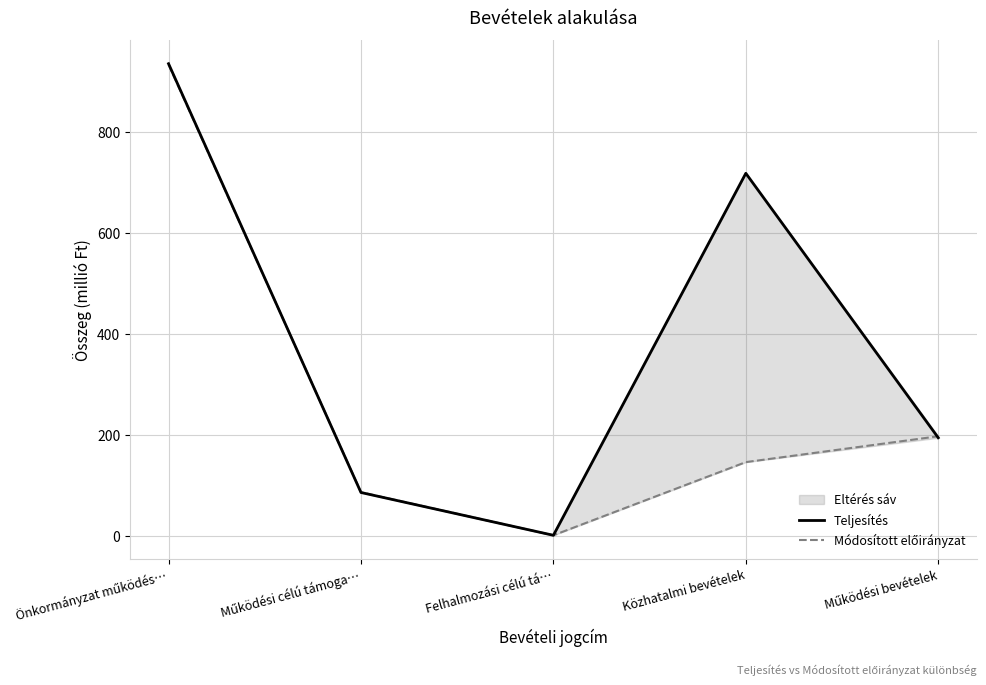

Reading right to left, list all the values displayed in this chart.

Teljesítés: 194.1	718.9	0.5	85.5	936.4
Módosított előirányzat: 197.1	145.8	0.5	86.0	934.8